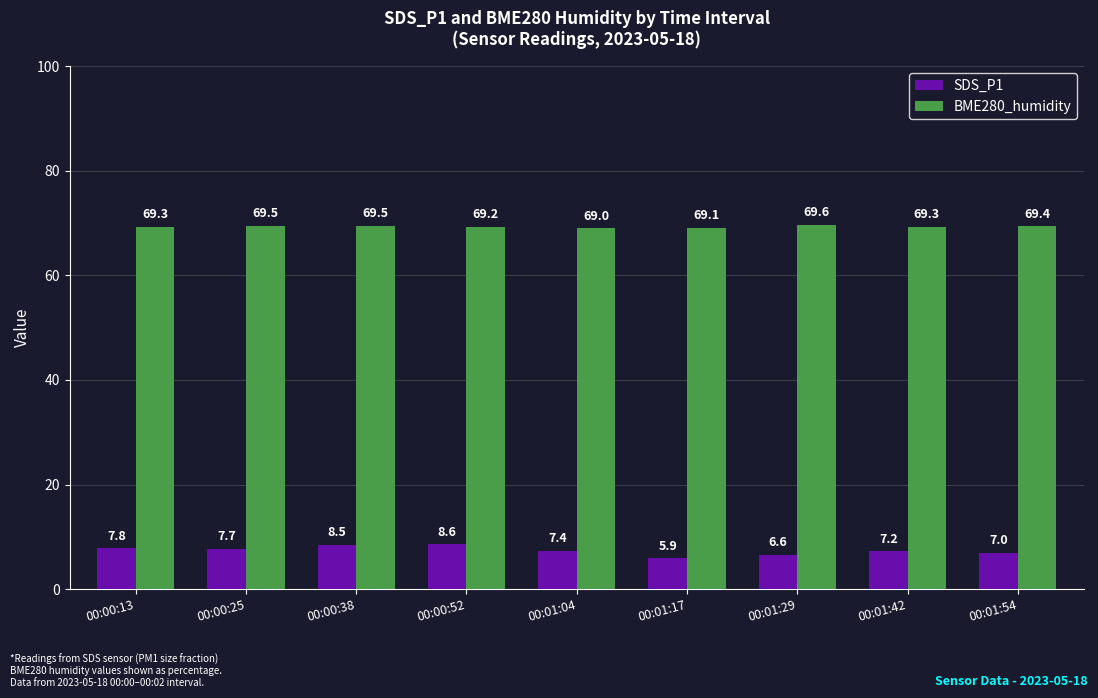

Count the number of data series in this chart.

2